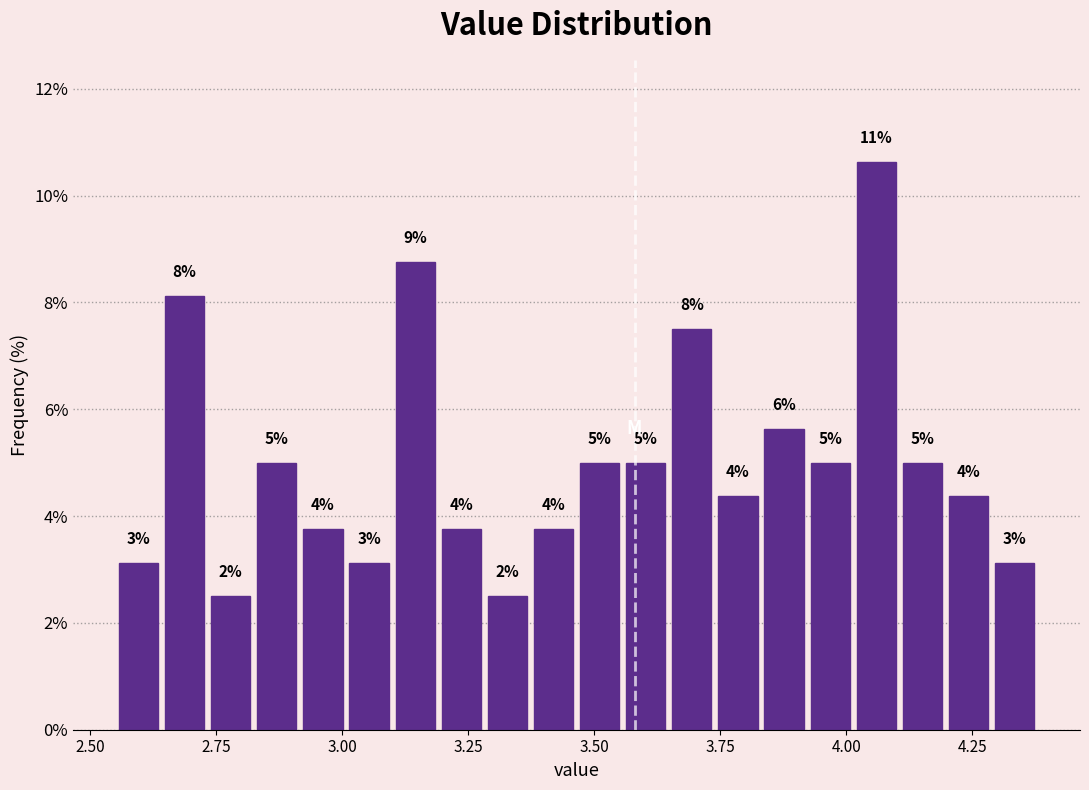

Around what value on the x-axis is the tallest bar? Give the approximate position of its centre, as read against the axis.

4.05